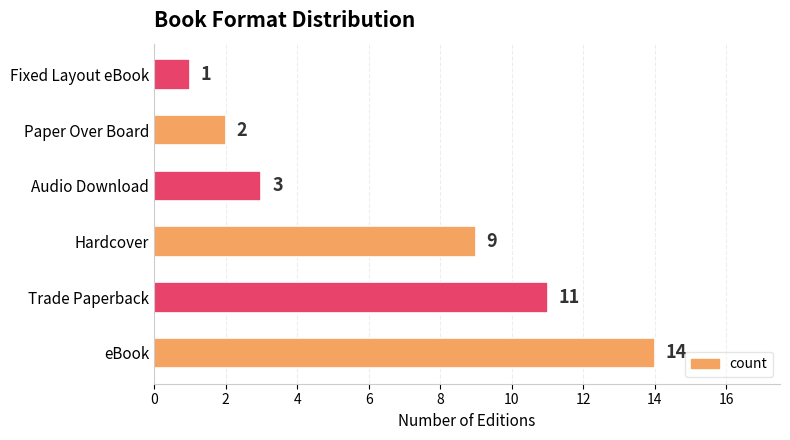

Rank the categories by value from lowest to highest.

Fixed Layout eBook, Paper Over Board, Audio Download, Hardcover, Trade Paperback, eBook